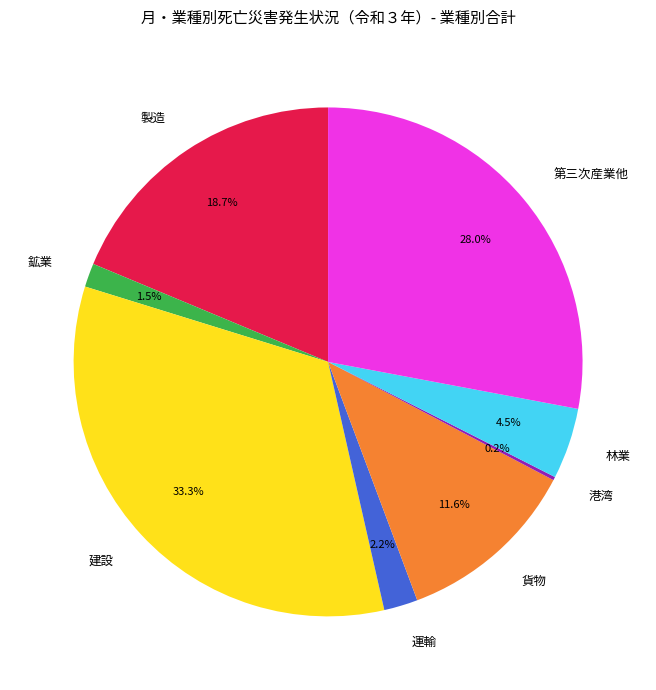

Does any single category account for the majority?

No